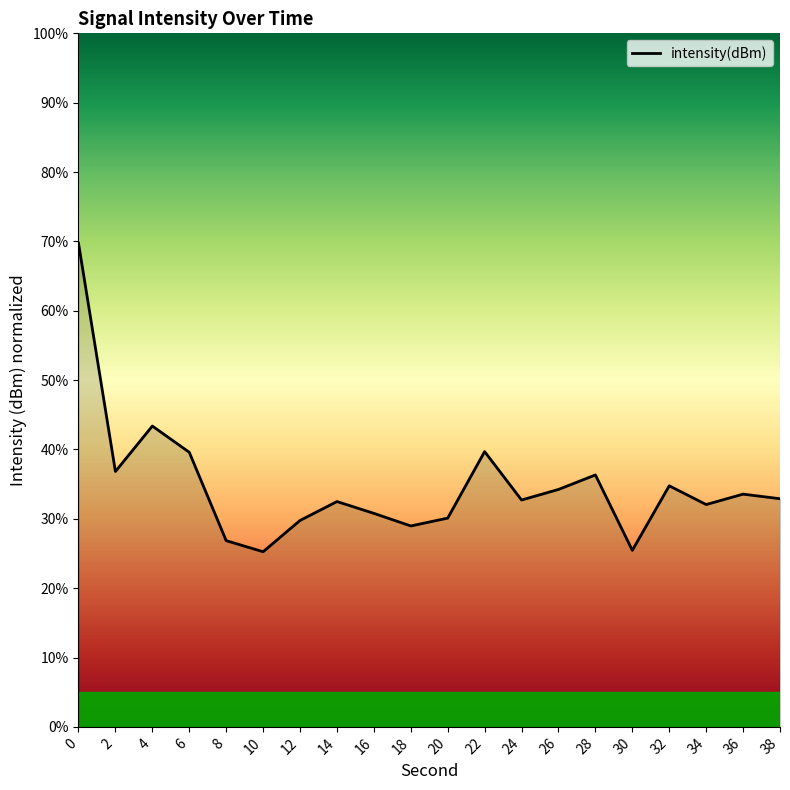

What is the ratio of the value at 36 to the value at 24?

1.0